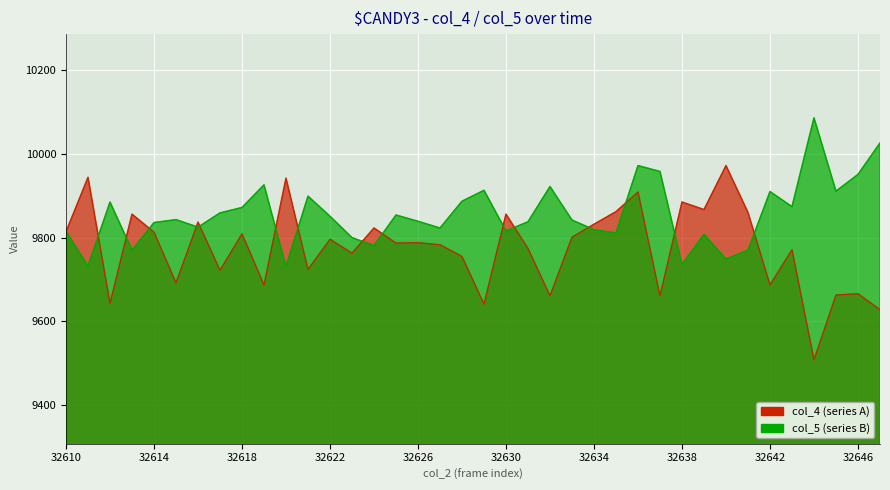

At which category is the sum across all series the highest?

32636